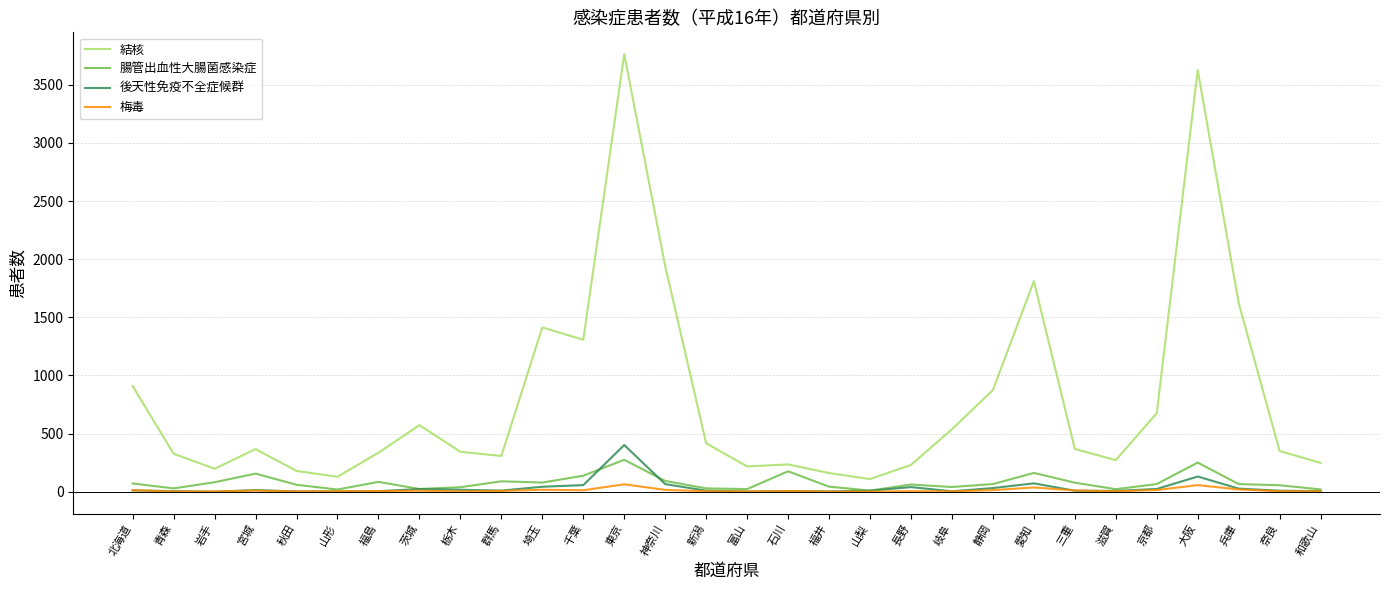

Which series has the largest total across all categories?

結核